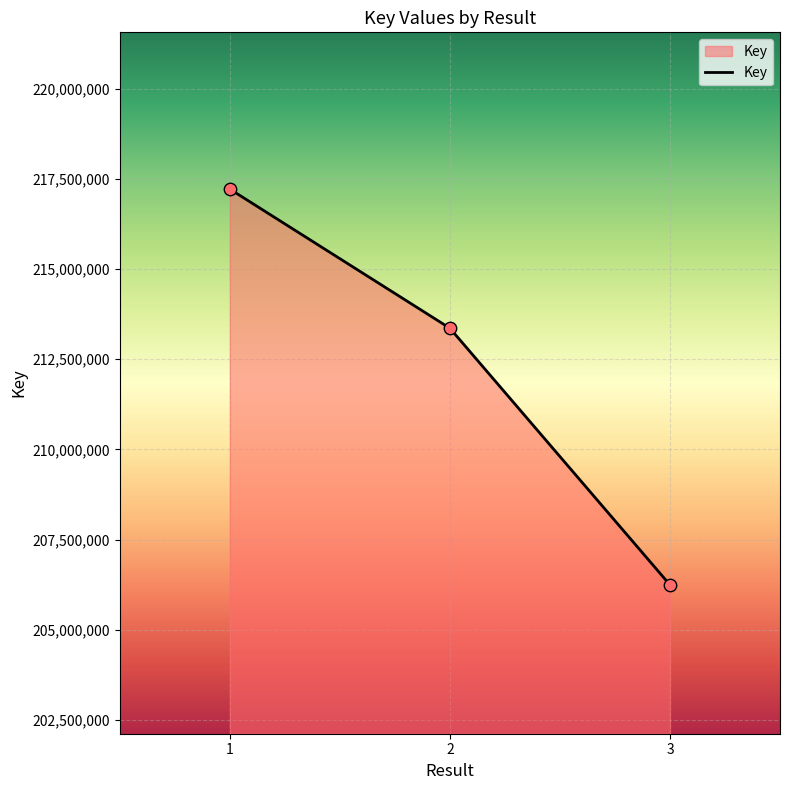

What is the change in value from 2 to 3?

-7113916